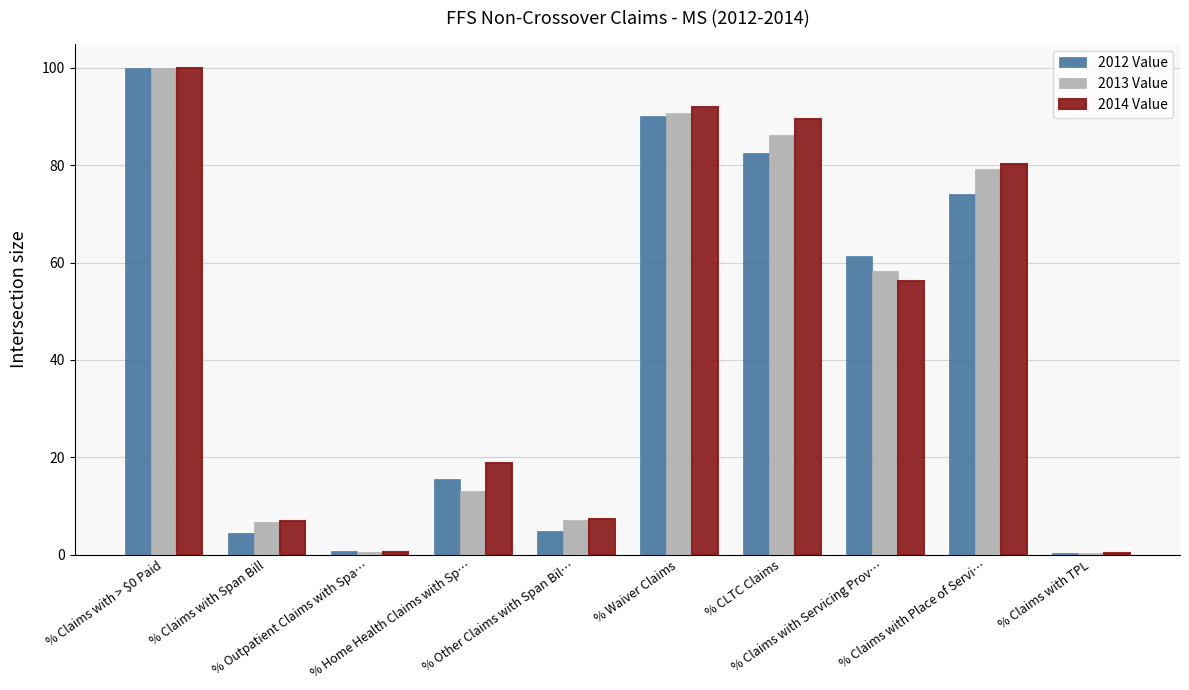

What is the maximum value for 2014 Value?

100.0